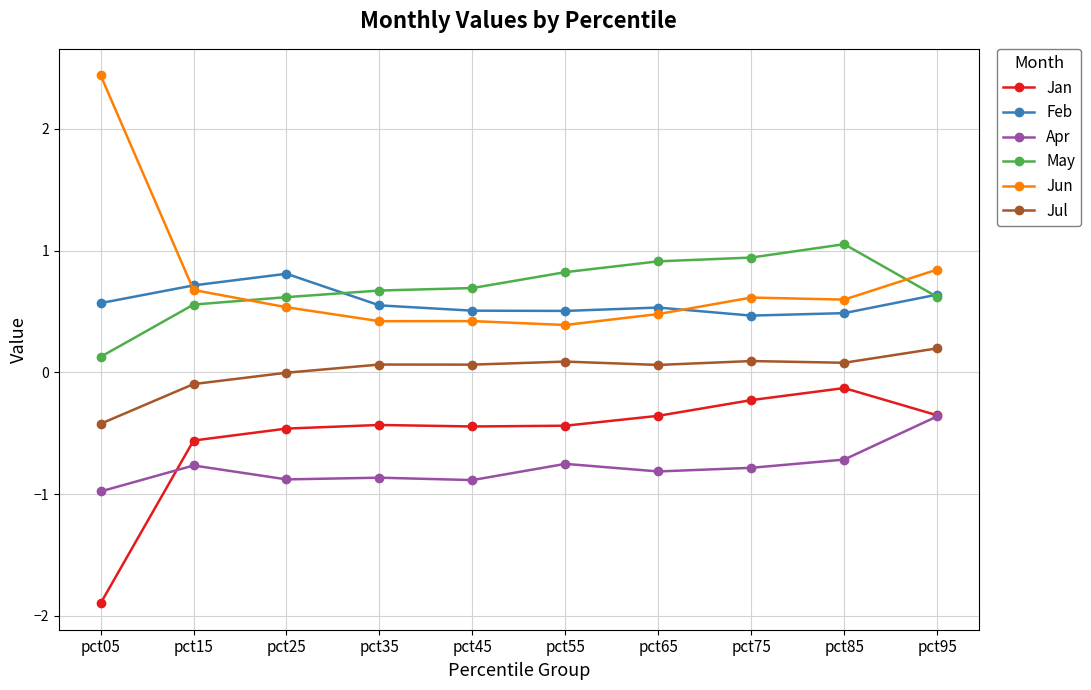

True or false: Jun and Jul cross at least once.

False